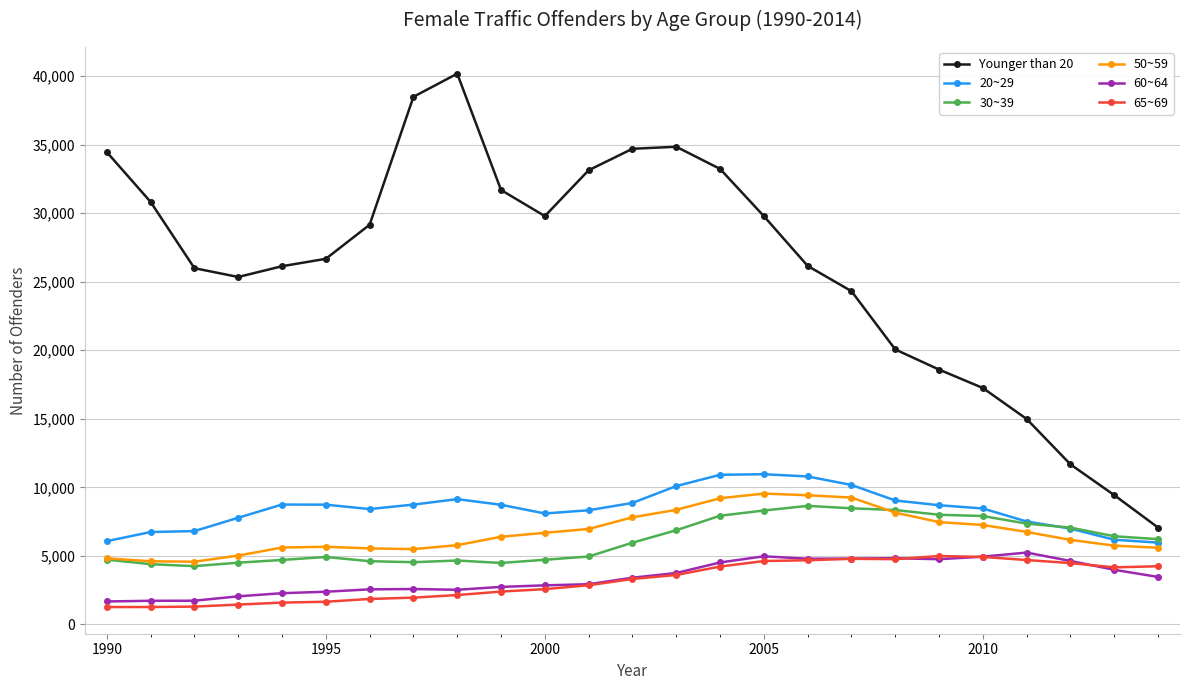

Which series has the largest total across all categories?

Younger than 20